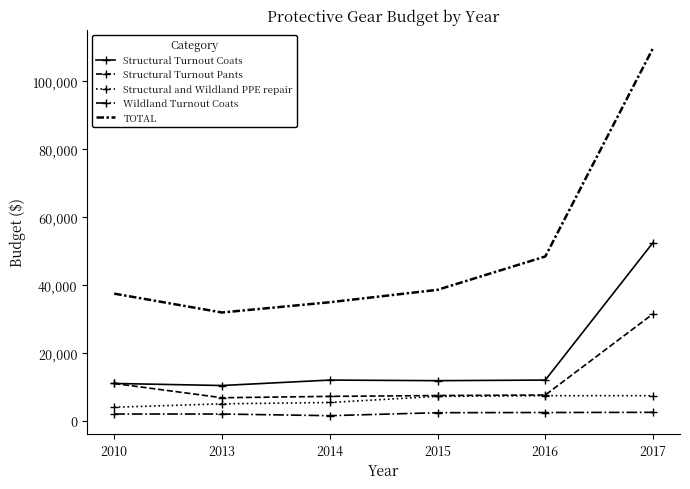

True or false: Structural Turnout Pants and Wildland Turnout Coats intersect in this chart.

False